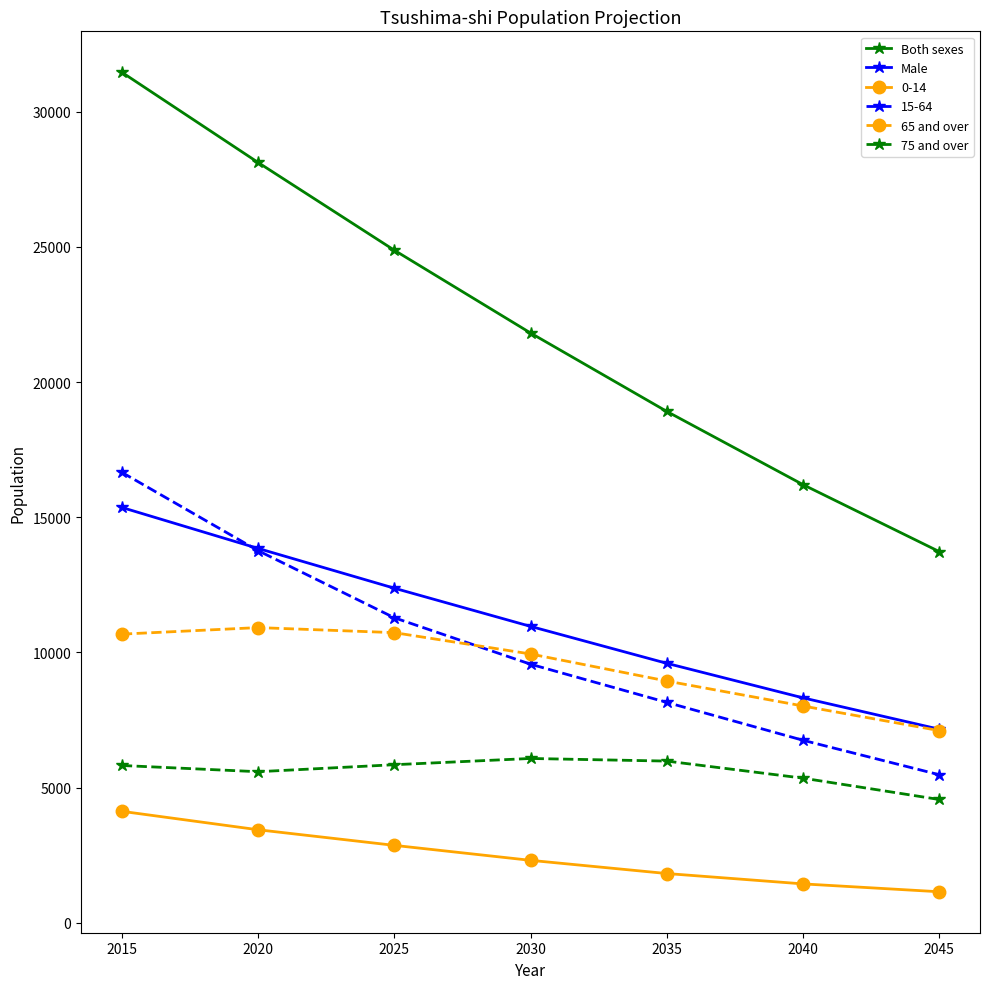

What is the difference between the highest and lowest values at 2040?

14769